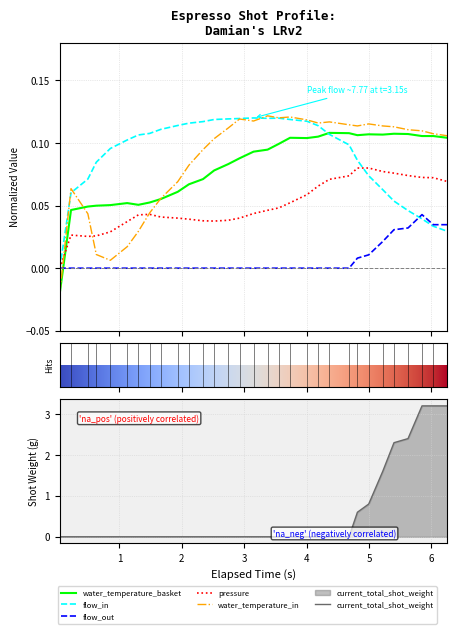

What is the maximum value shown in the chart?

3.2